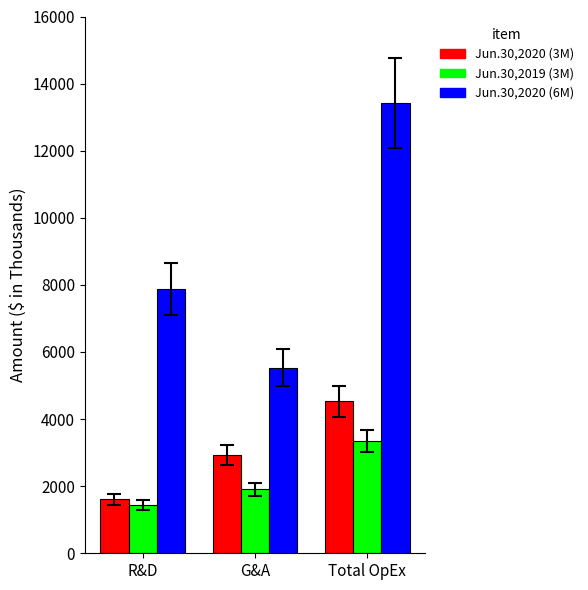

How many data points does each series have?

3